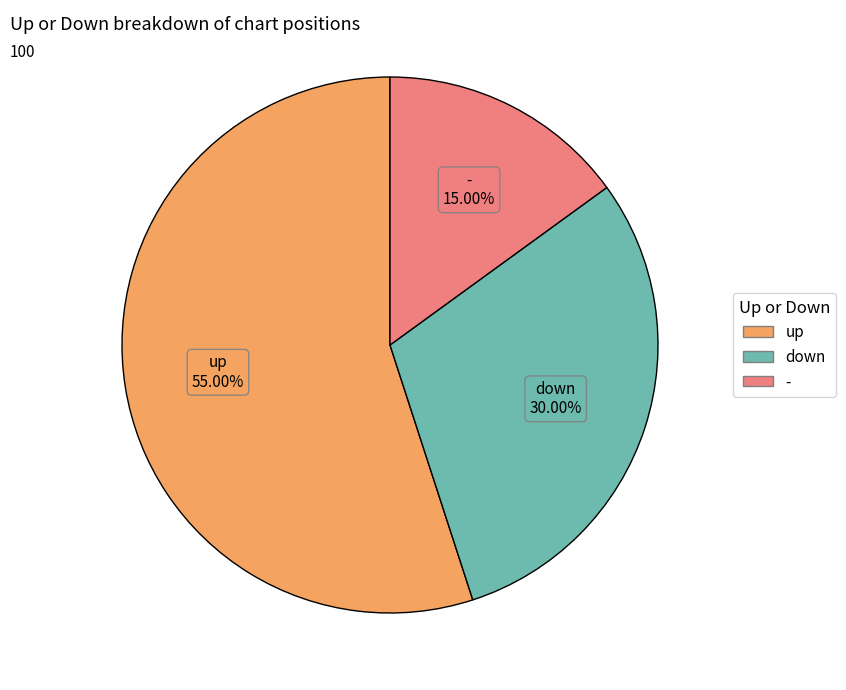

To the nearest percent, what percentage of the pie is -?

15%